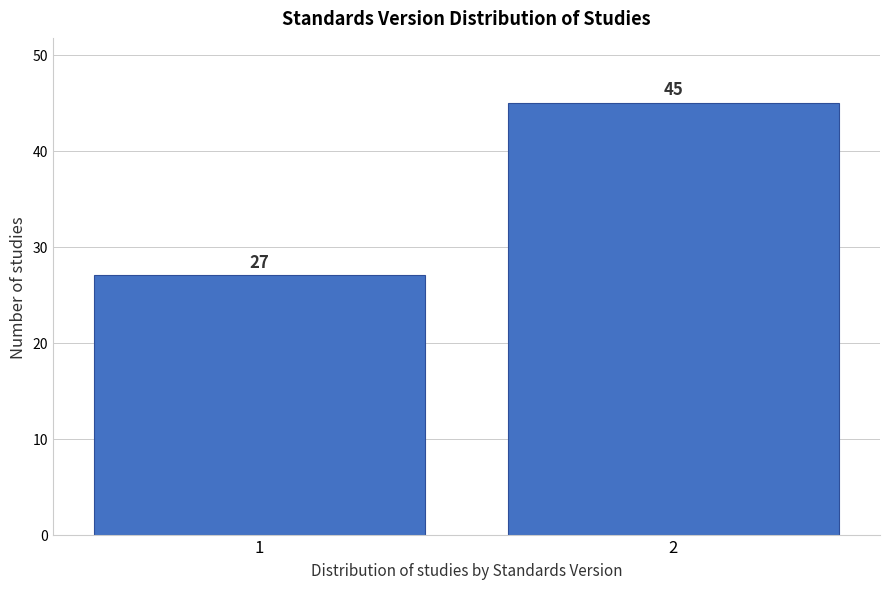

Reading right to left, extract all data points from this chart.

2=45	1=27